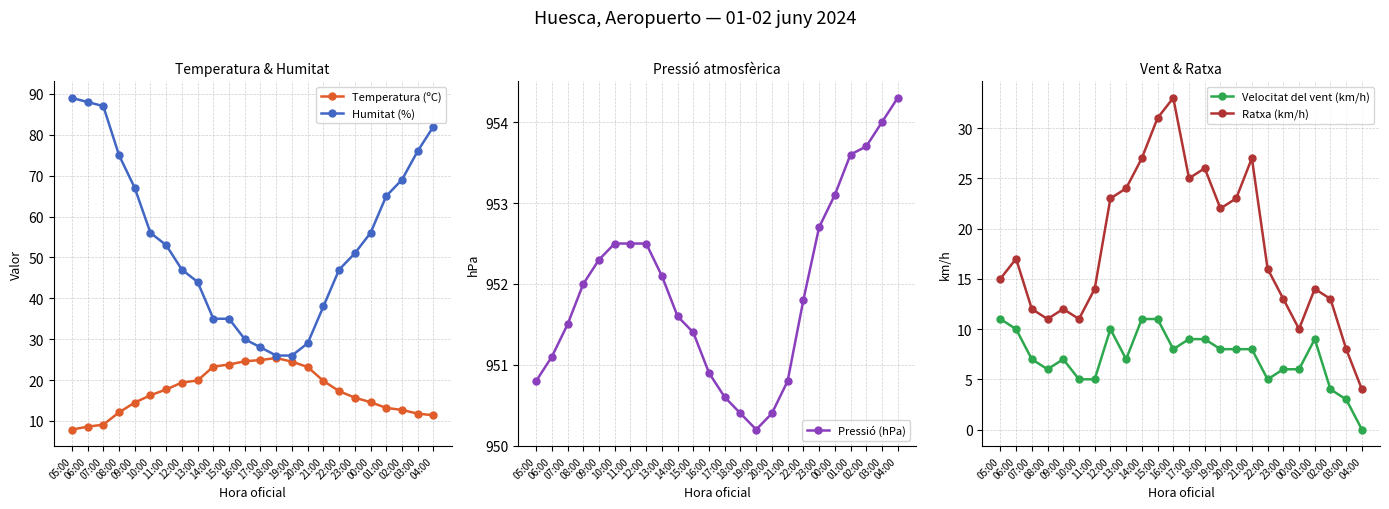

Rank the series by their maximum value, from lowest to highest.

Velocitat del vent (km/h), Temperatura (ºC), Ratxa (km/h), Humitat (%), Pressió (hPa)